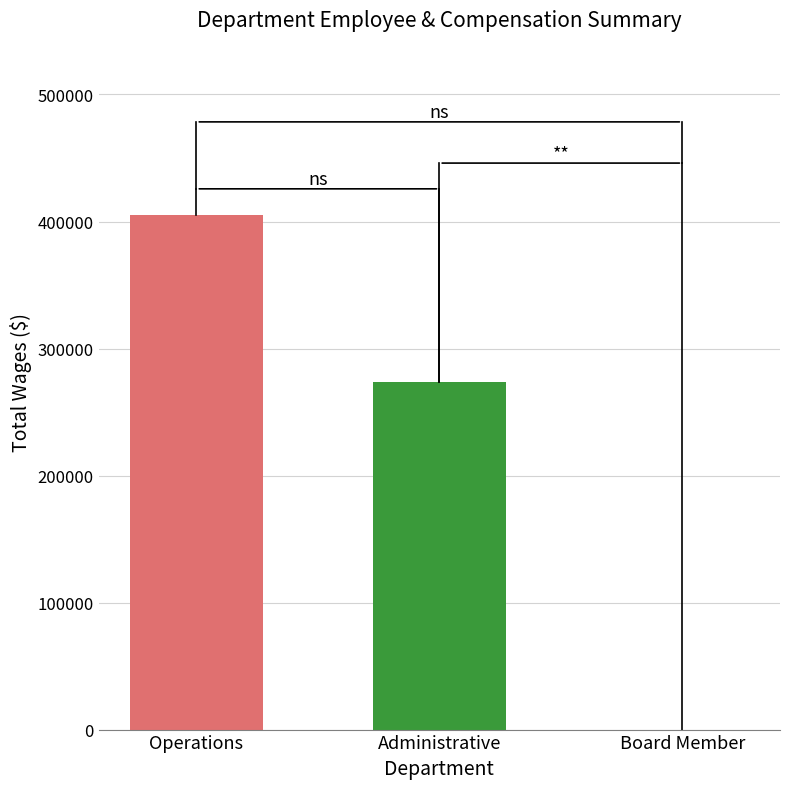

What is the label of the 3rd bar from the left?

Board Member